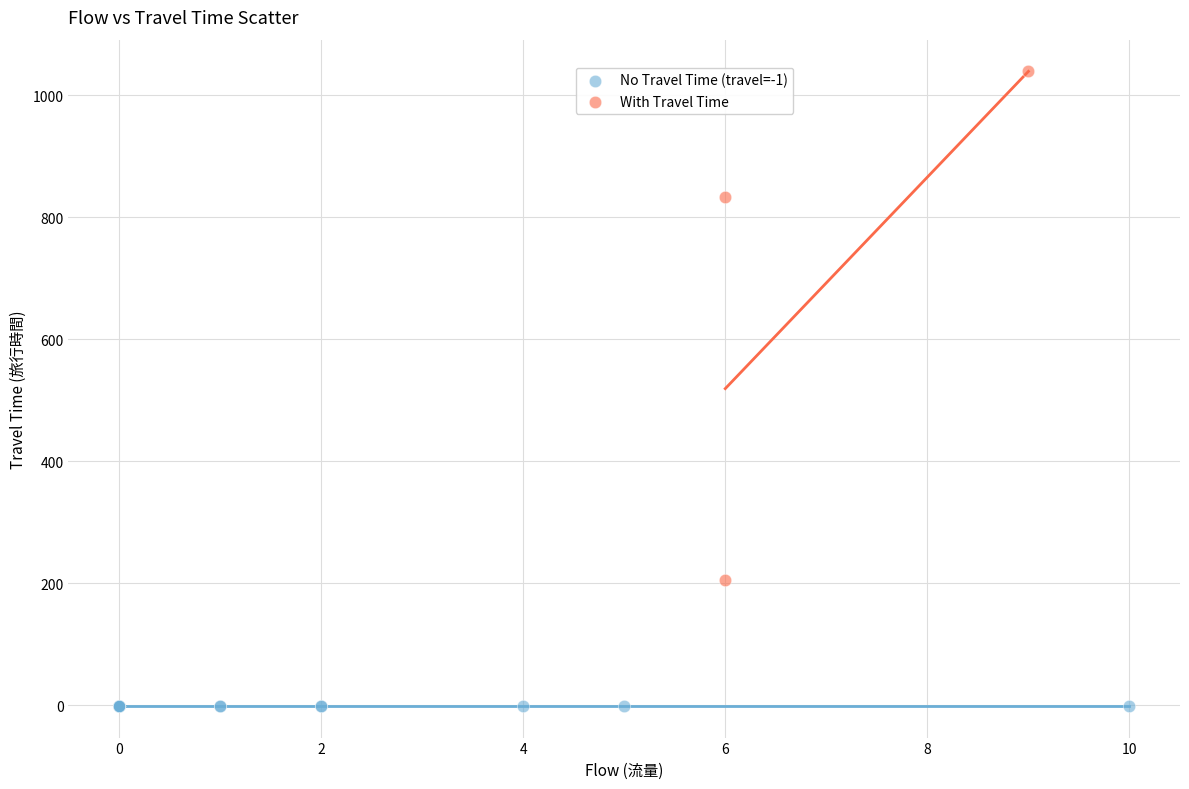

Which series contains the lowest Y value?

No Travel Time (travel=-1)